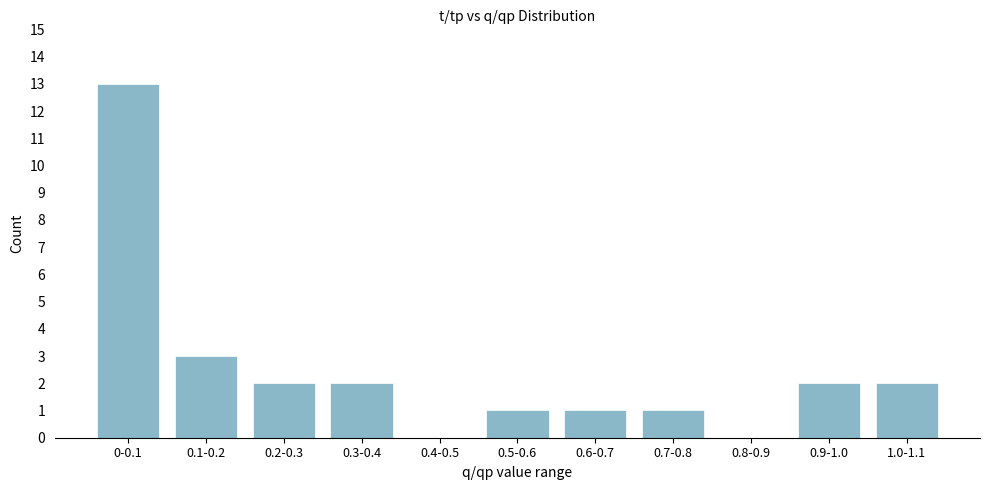

Reading left to right, list all the values displayed in this chart.

0-0.1=13	0.1-0.2=3	0.2-0.3=2	0.3-0.4=2	0.4-0.5=0	0.5-0.6=1	0.6-0.7=1	0.7-0.8=1	0.8-0.9=0	0.9-1.0=2	1.0-1.1=2